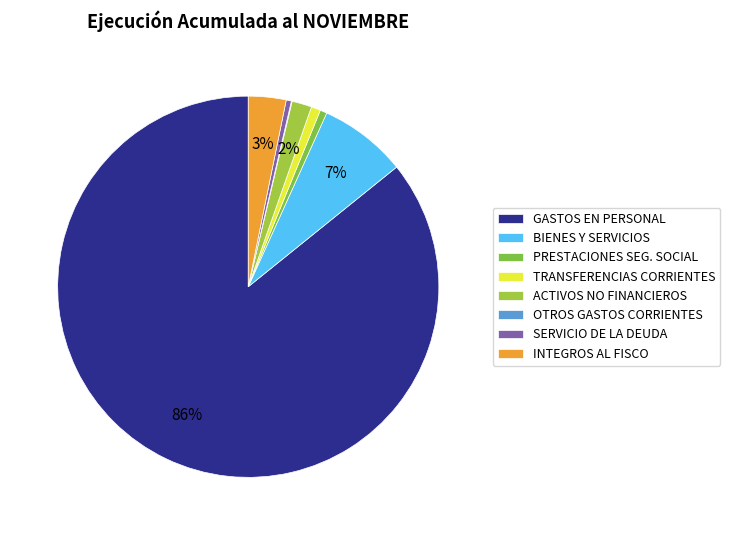

How many segments does this pie chart have?

8